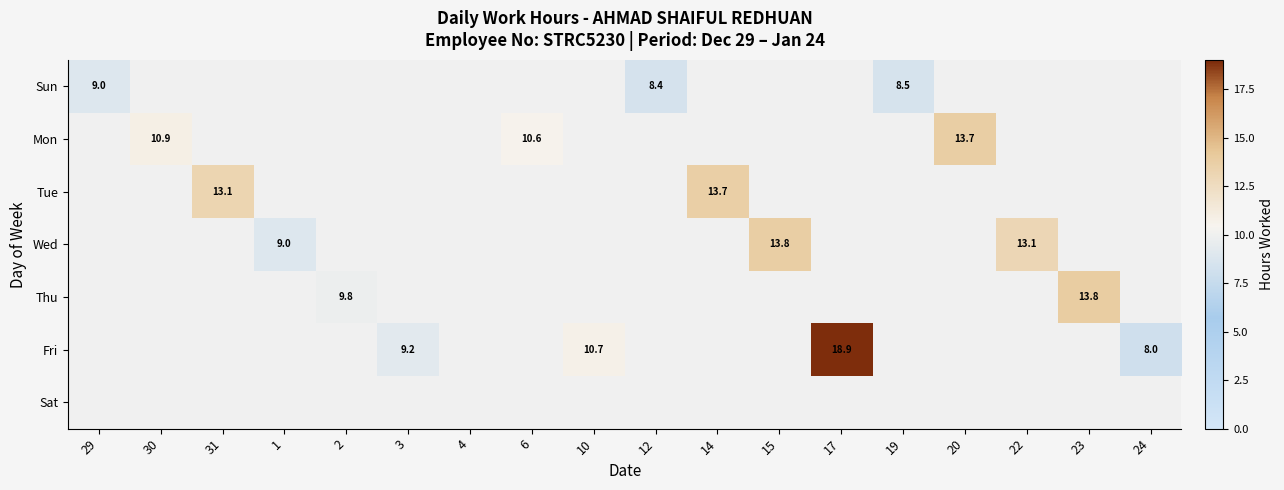

The Tue series shows 13.1 at 31. True or false?

True